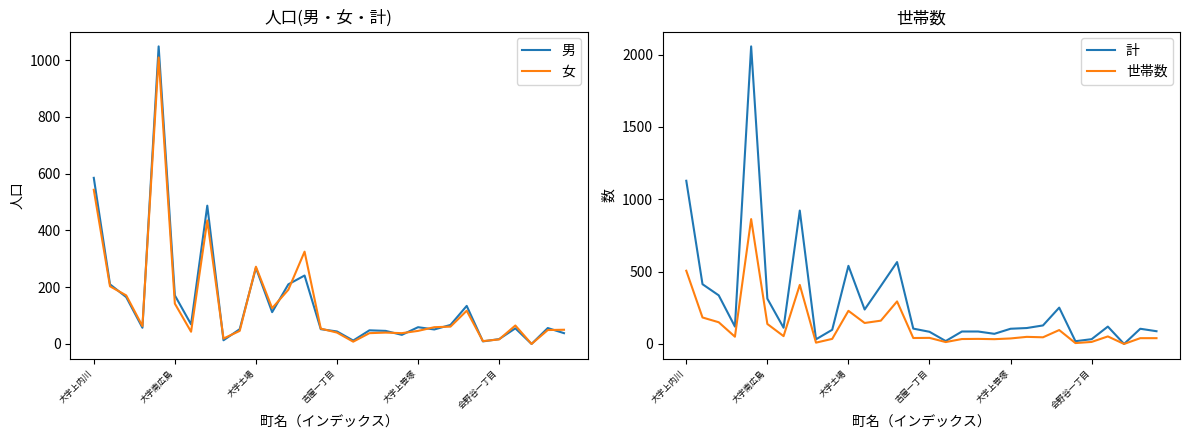

Is it true that 世帯数 equals 388 at 大字土場?

False